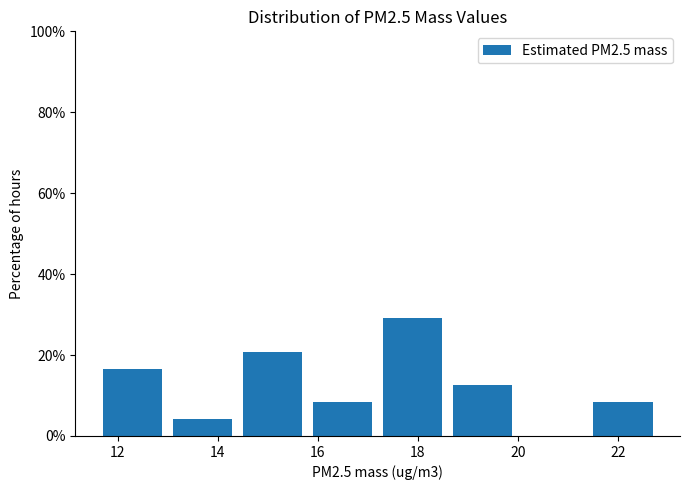

Reading left to right, list every bar in this chart as the range it spans on the x-axis followed by its height. Neither the bar edges nor the heights are printed on the chart, so give them approximately, as read against the axes.

11.7 to 13.1: 16
13.1 to 14.5: 4
14.5 to 15.9: 20
15.9 to 17.3: 8
17.3 to 18.7: 30
18.7 to 20.1: 12
20.1 to 21.5: 0
21.5 to 22.9: 8